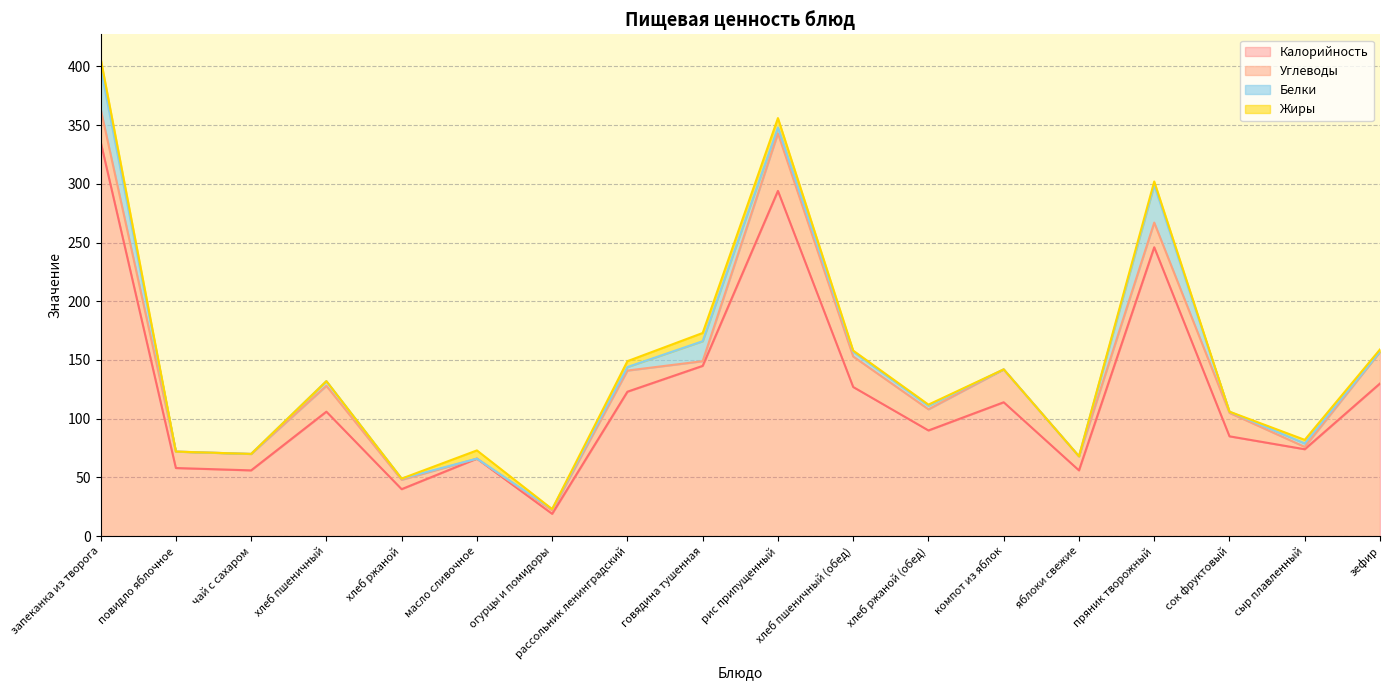

What is the sum of all Калорийность values?

2165